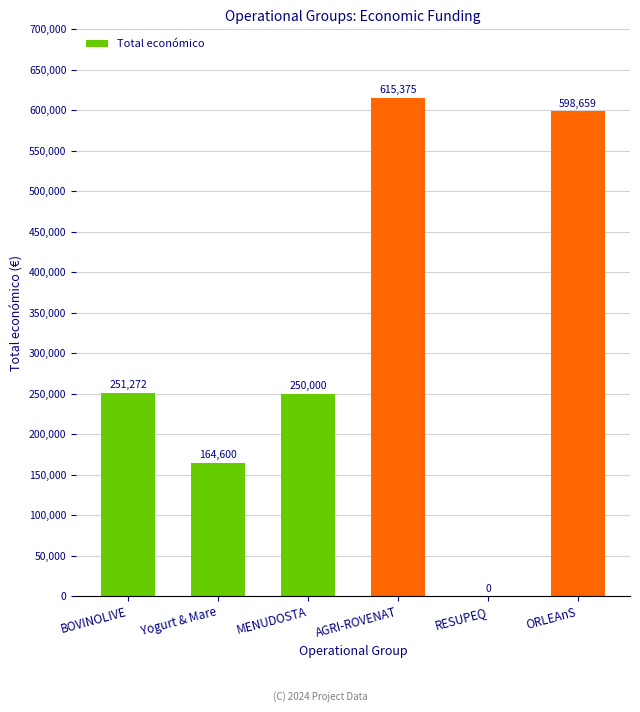

True or false: the data shows 394160 at RESUPEQ.

False